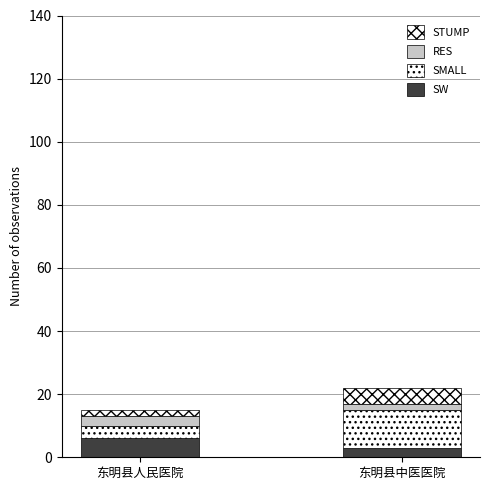

How many data points does each series have?

2